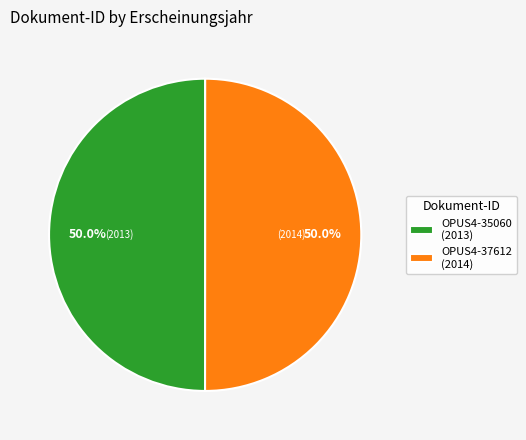

To the nearest percent, what is the combined percentage of OPUS4-35060 and OPUS4-37612?

100%